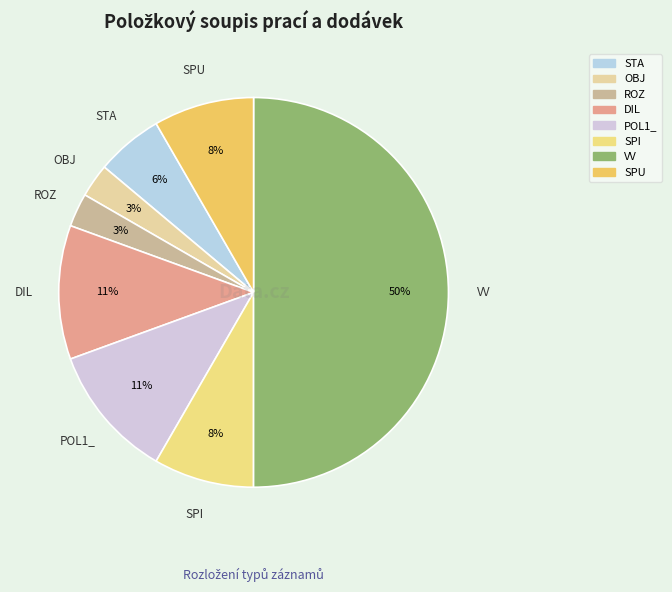

Which category has the biggest portion of the pie?

VV